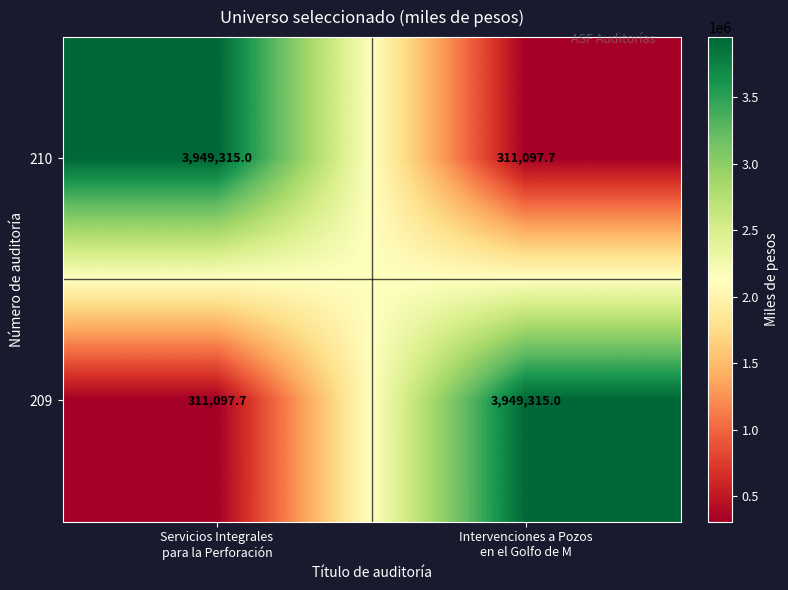

What is the sum of all 210 values?

4260412.7